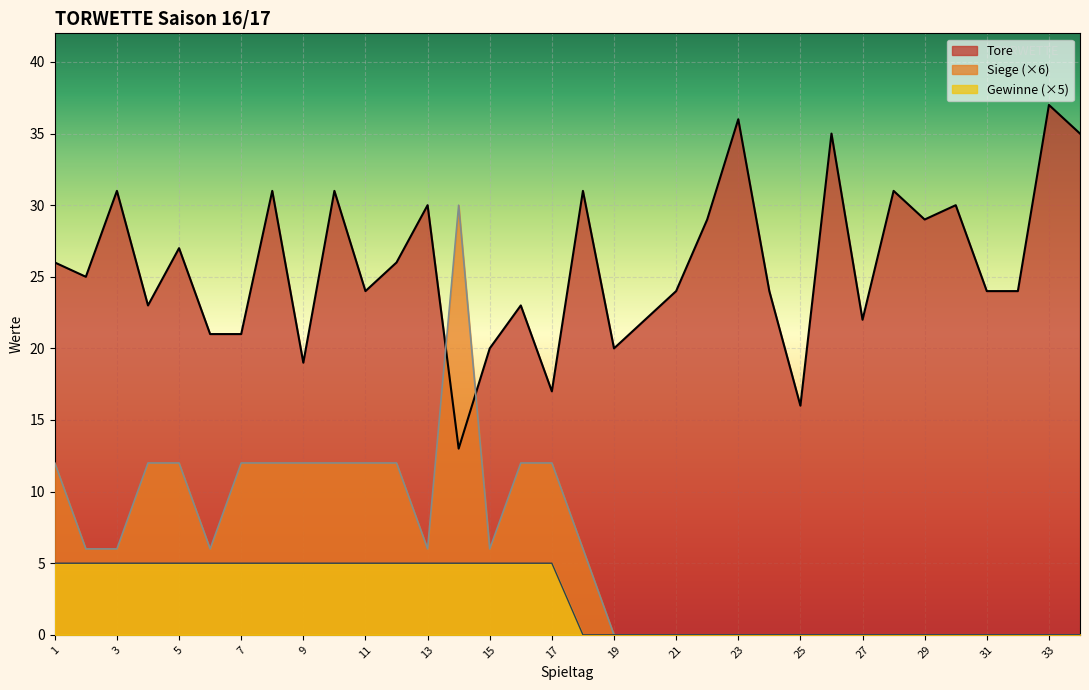

What are all the series names shown in the legend?

Tore, Siege (×6), Gewinne (×5)